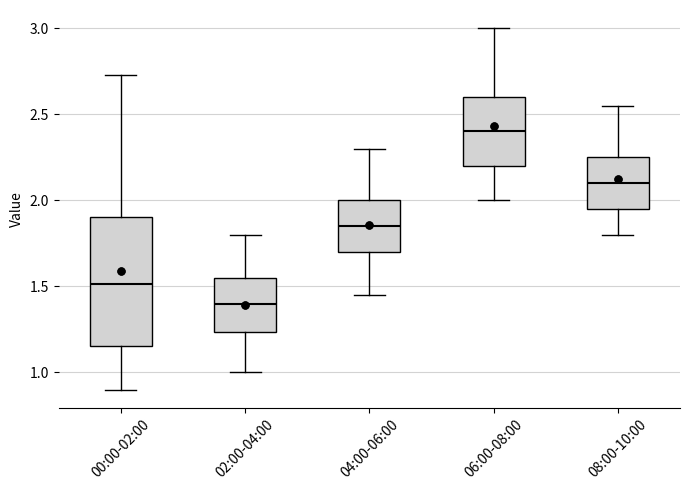

Where does the lower whisker of the box for 06:00-08:00 end on the y-axis? The values are not printed on the chart, so give them approximately, as read against the axis.

2.00